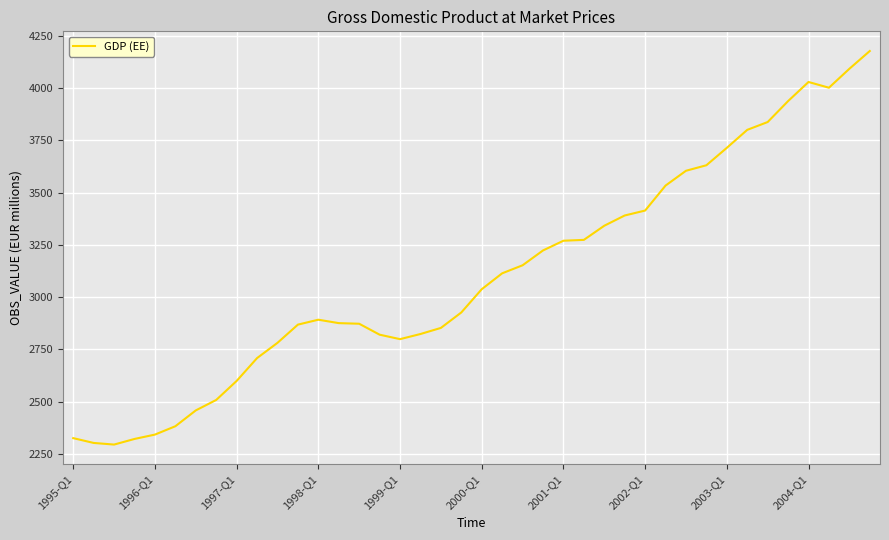

What is the difference between the maximum and minimum values?

1882.1